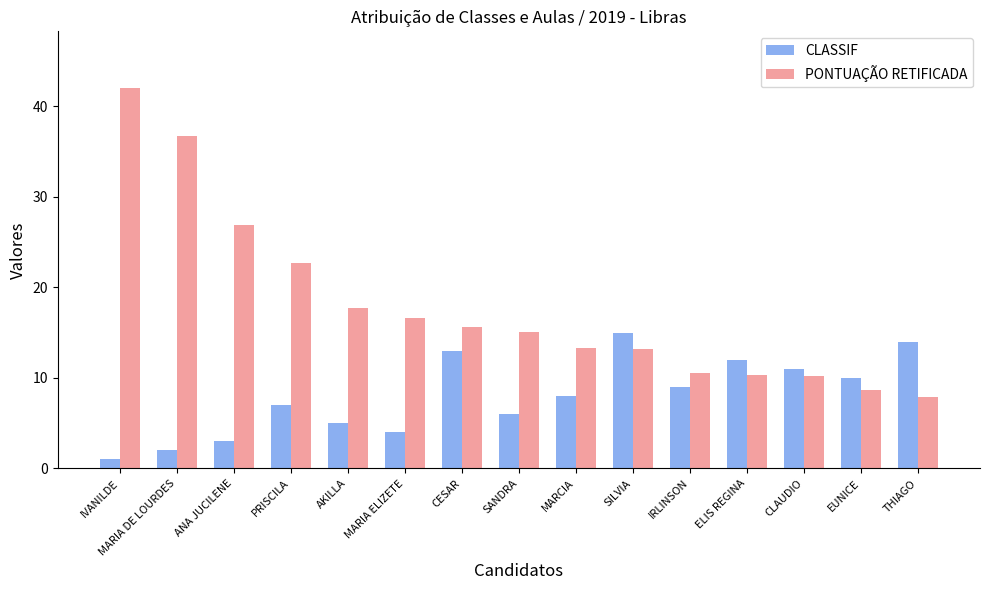

What is the greatest value displayed?

42.0